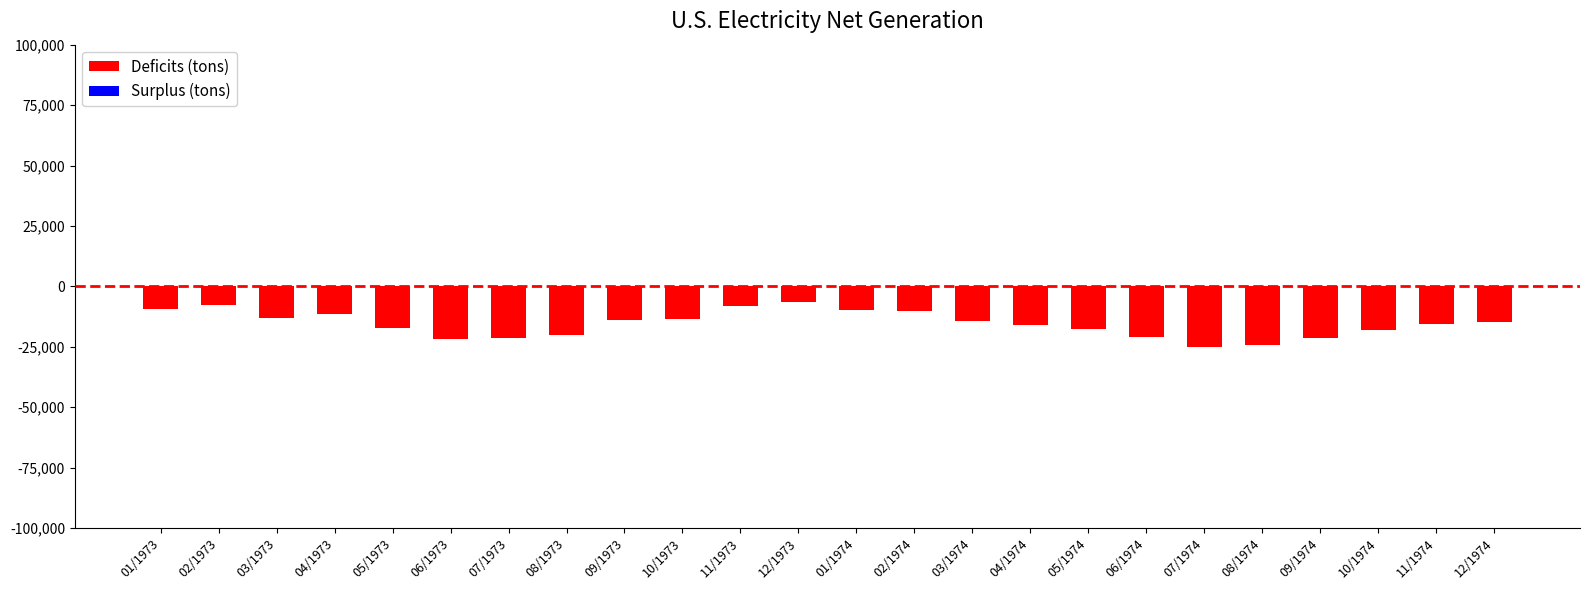

The value at 09/1974 is -21484.0. True or false?

True